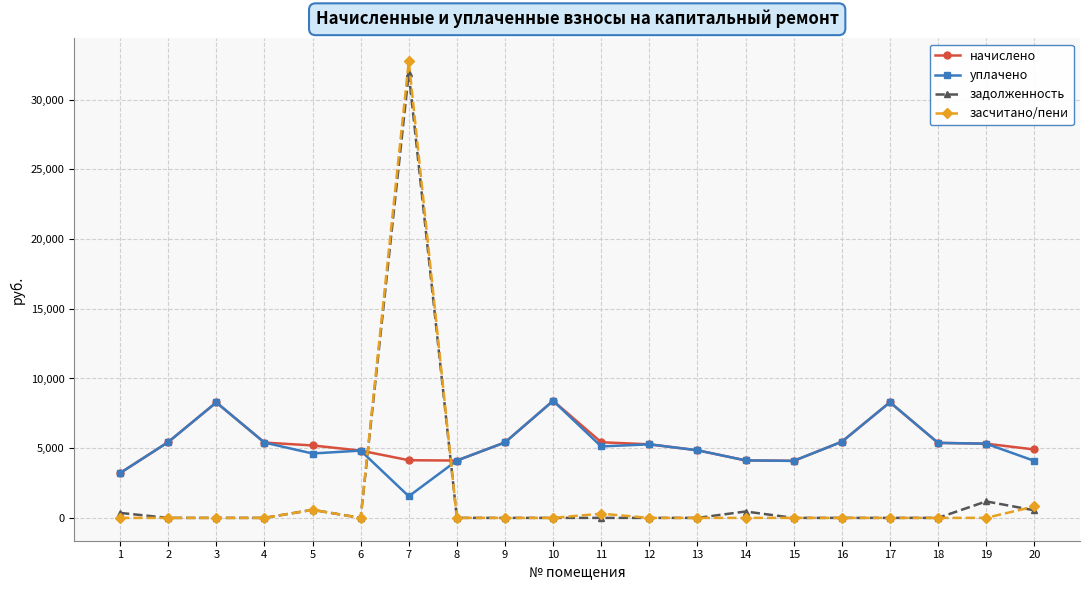

What is the difference between the maximum and second lowest values in the начислено series?

4308.5